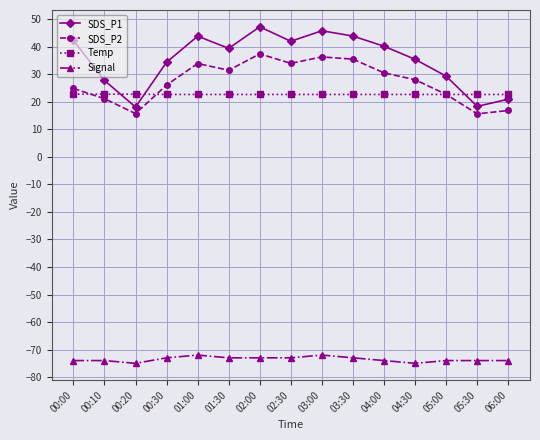

Which series has the largest total across all categories?

SDS_P1